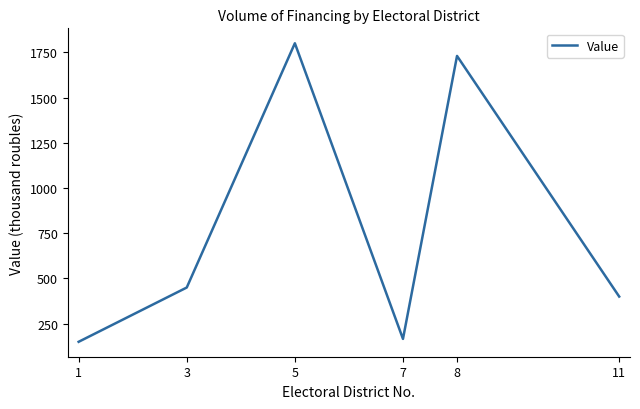

Is it true that the value at 7 is 166?

True